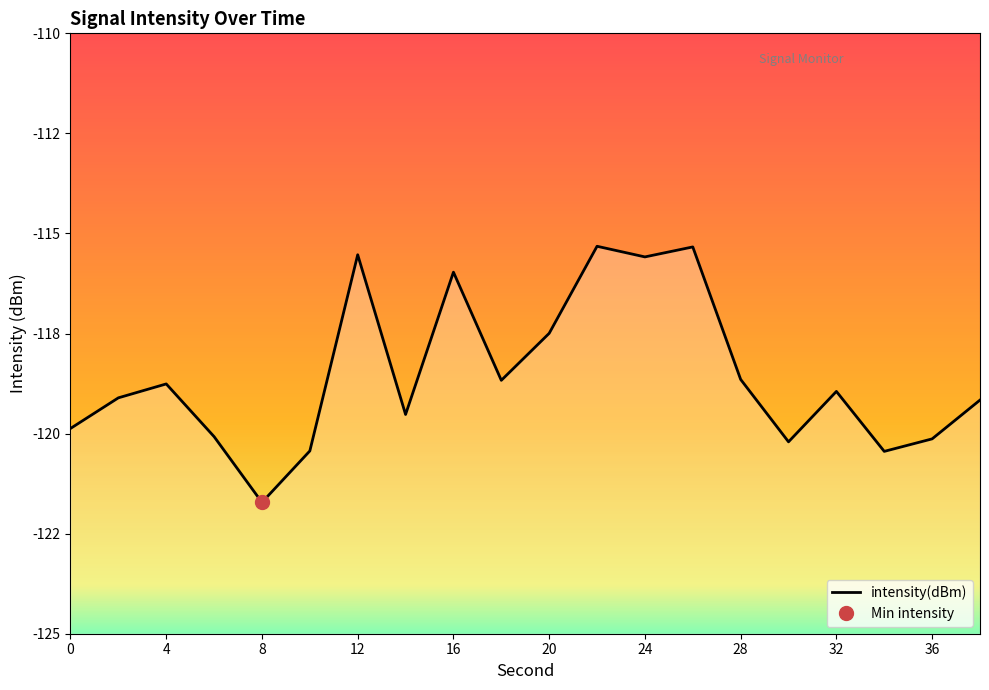

What is the sum of the values at 32 and 16?

-234.9